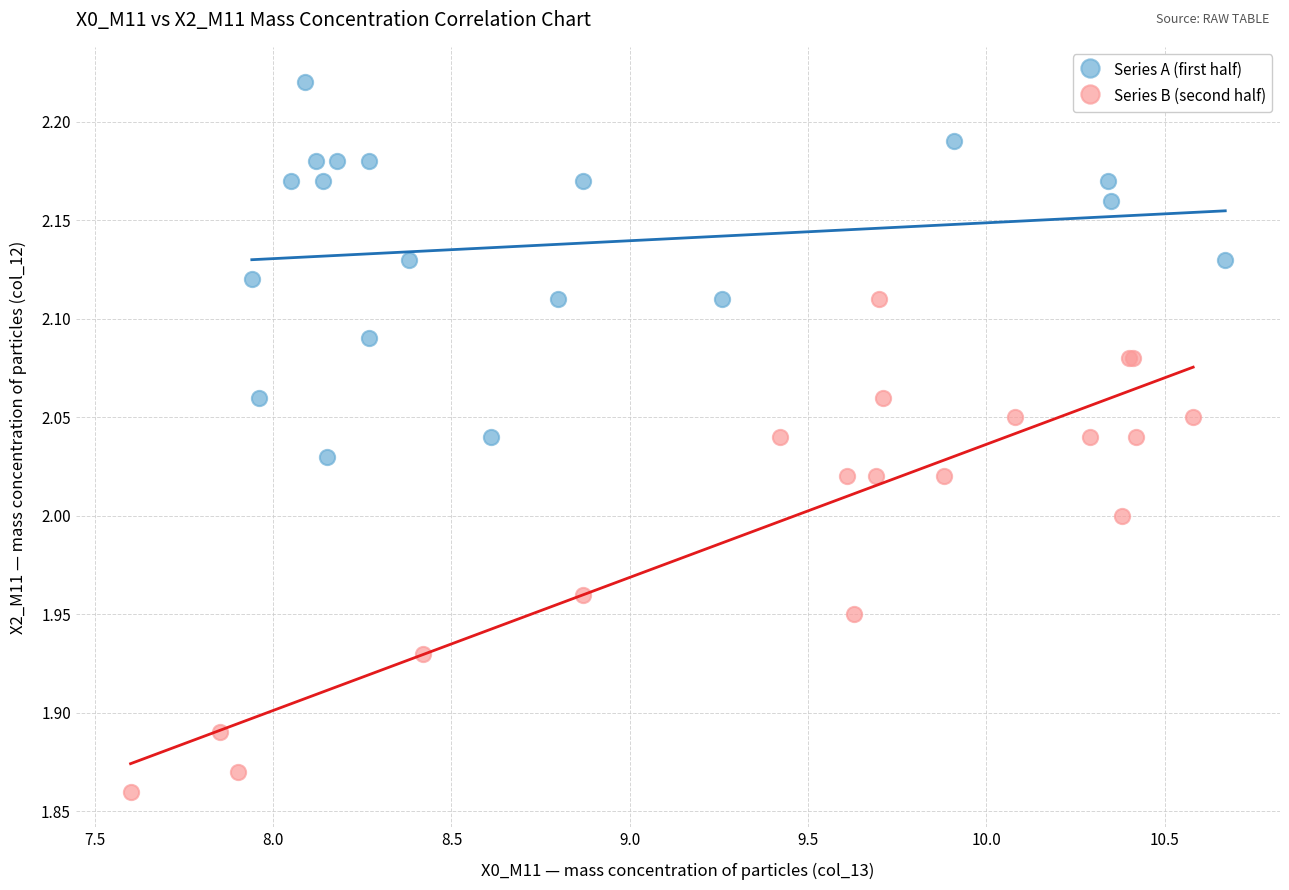

Which series contains the lowest Y value?

Series B (second half)